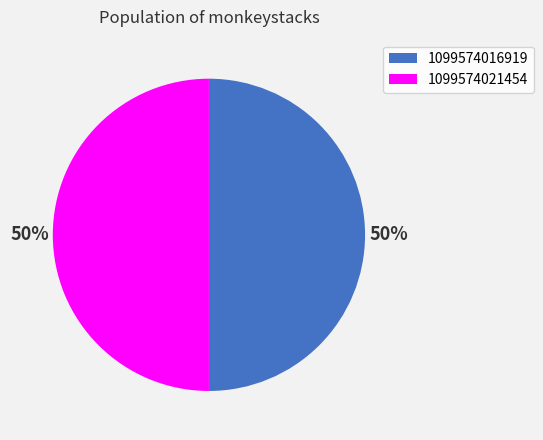

True or false: 1099574016919 accounts for 50% of the total.

True